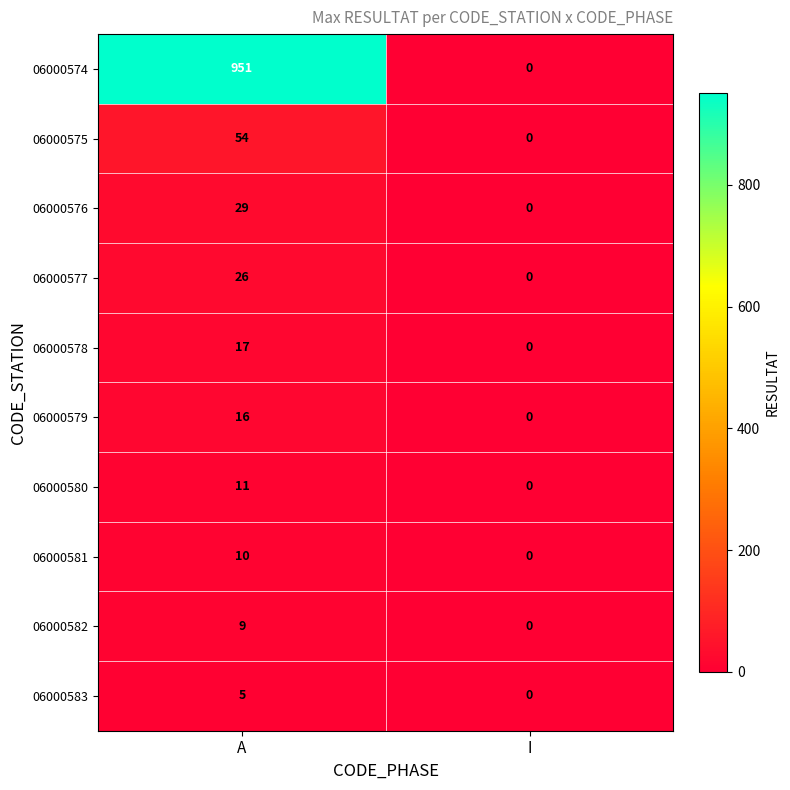

Rank the series by their maximum value, from lowest to highest.

06000583, 06000582, 06000581, 06000580, 06000579, 06000578, 06000577, 06000576, 06000575, 06000574